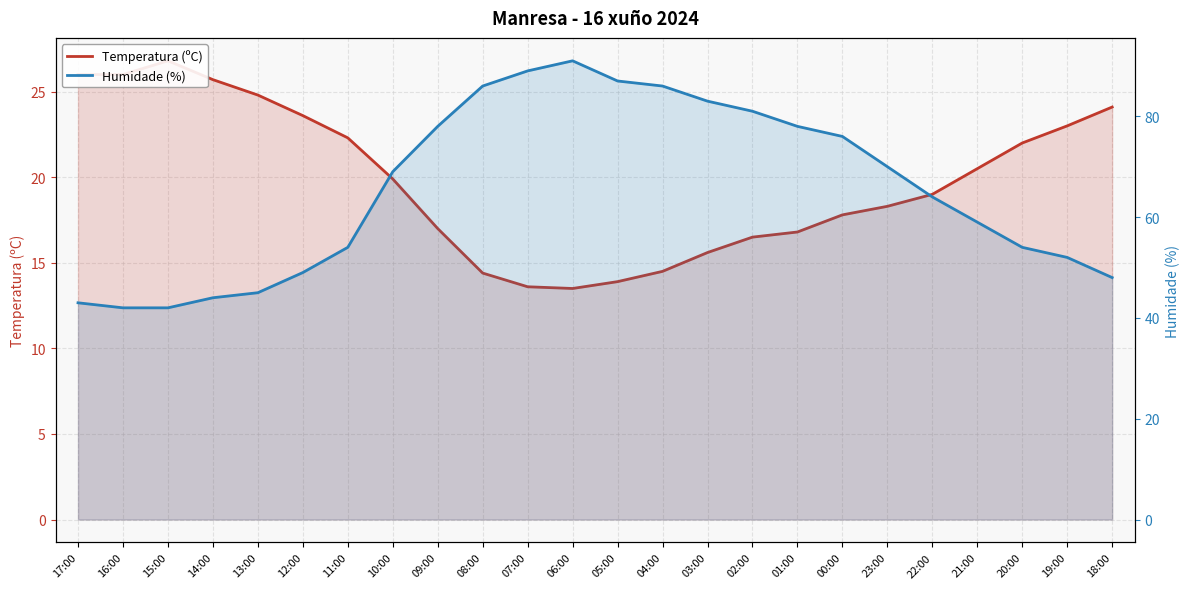

True or false: Humidade (%) has a value of 48.4 at 08:00.

False